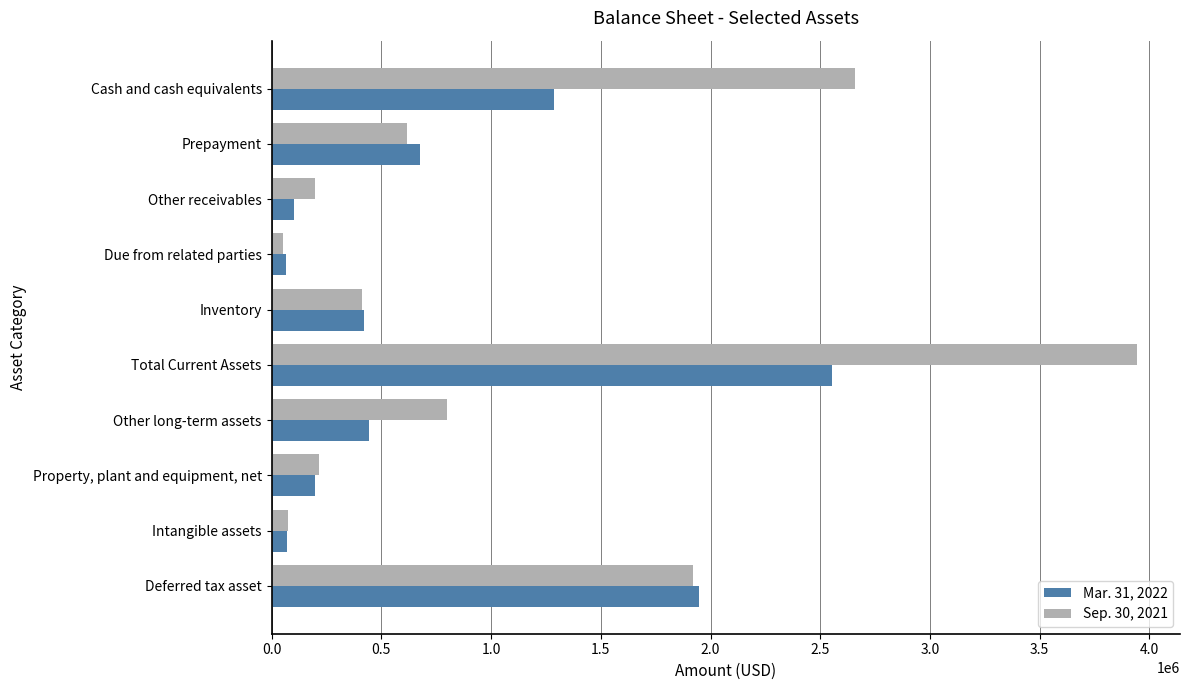

The value of Mar. 31, 2022 at Other long-term assets is 586254. True or false?

False